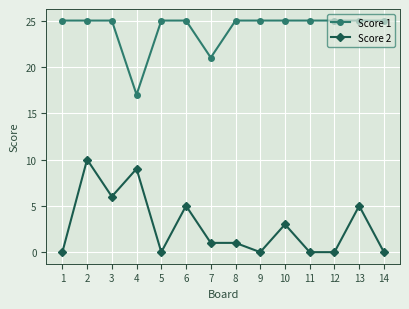

Rank the series by their average value, from highest to lowest.

Score 1, Score 2